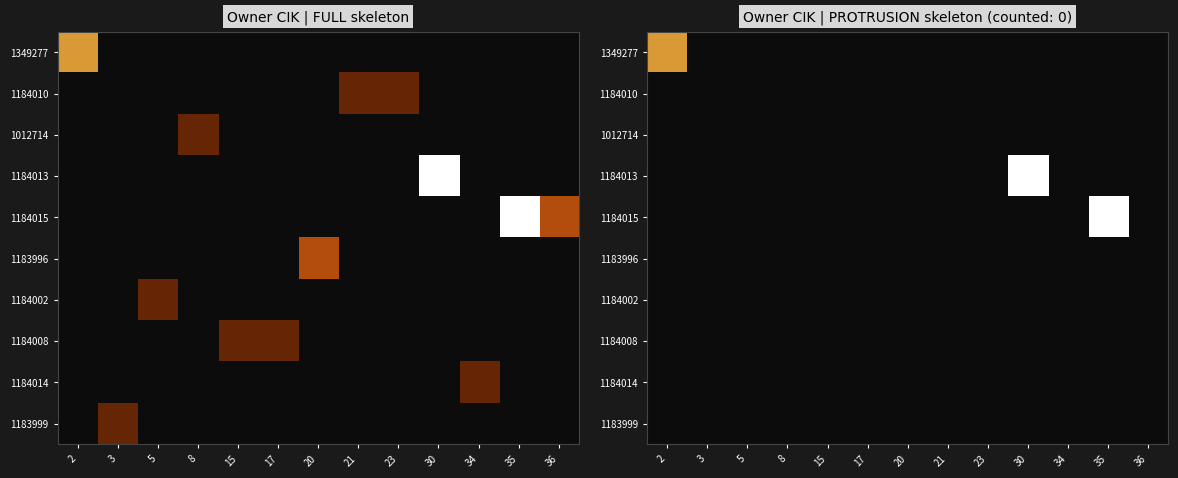

How many distinct data groups are displayed?

10